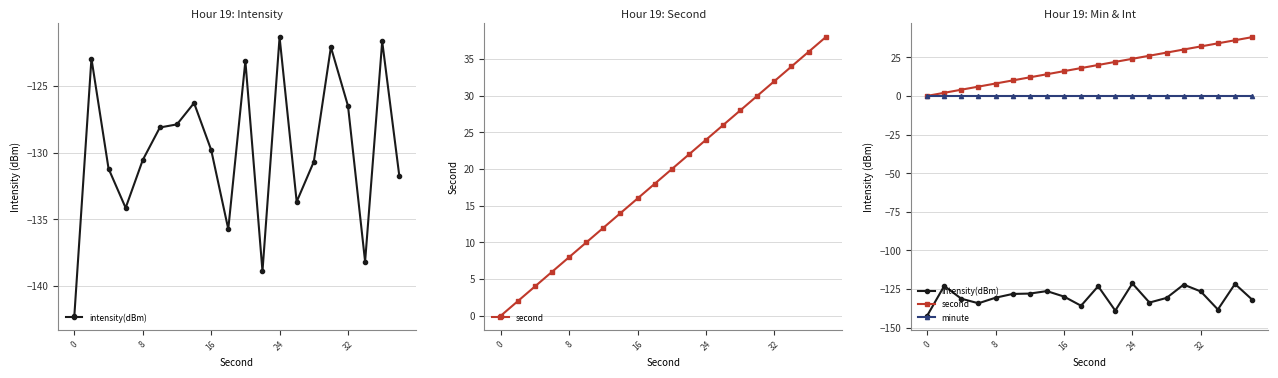

True or false: second has more than 1 points higher than both neighbors.

False